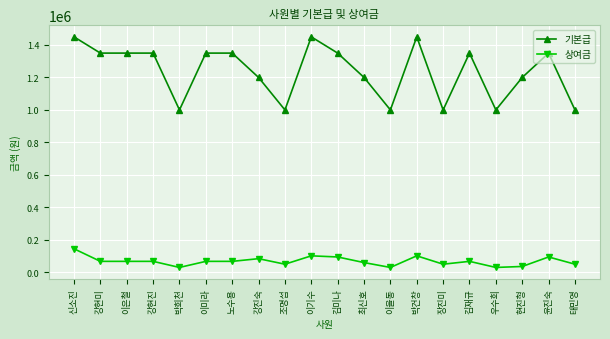

What position from the left is 김미나?

11